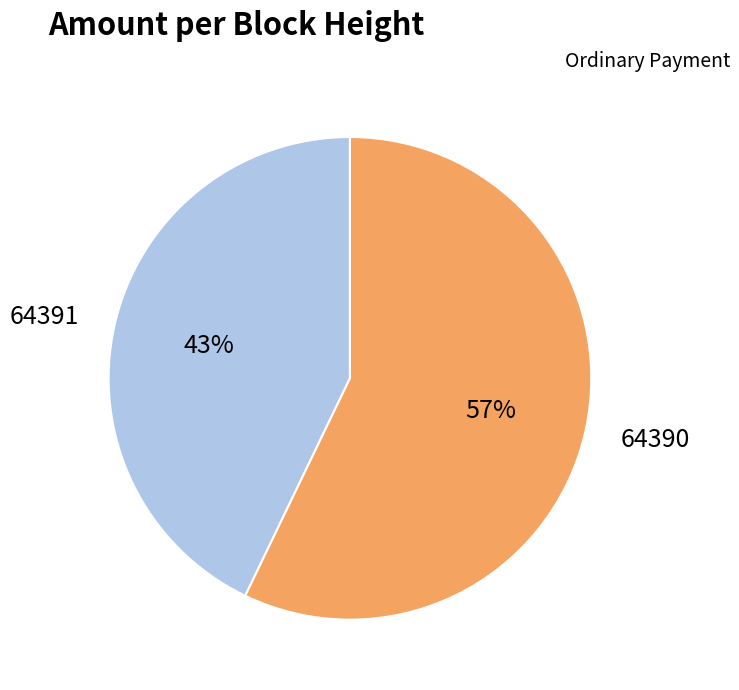

Which slice is the smallest?

64391